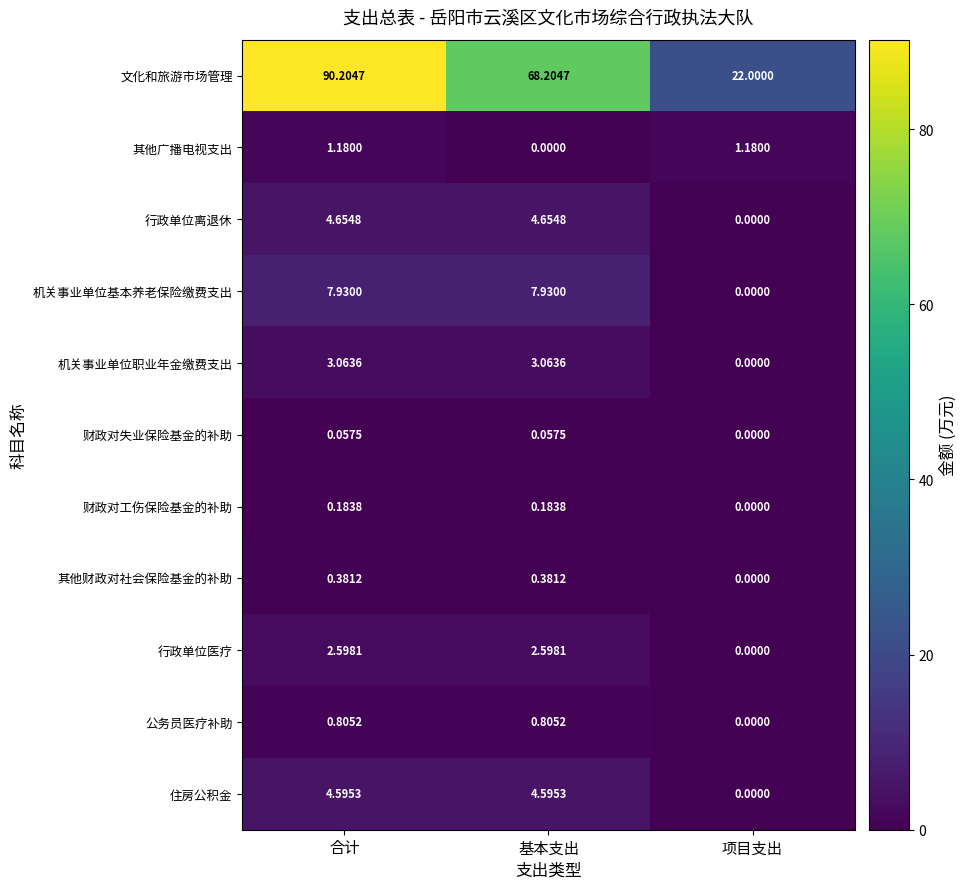

What is the greatest value displayed?

90.2